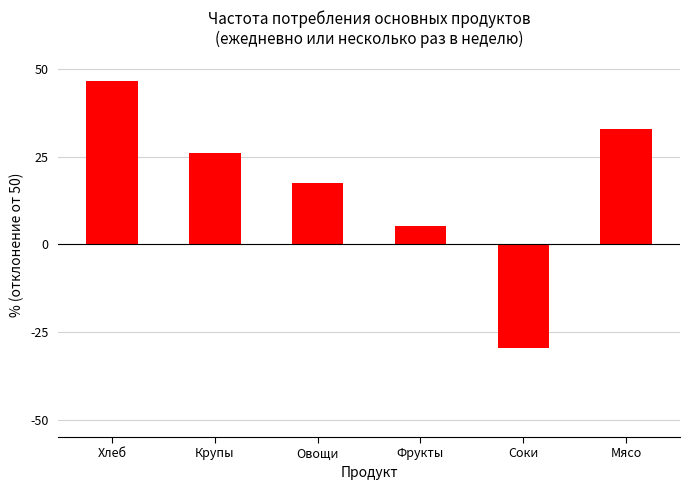

Reading left to right, extract all data points from this chart.

46.7	26.2	17.7	5.2	-29.6	33.1